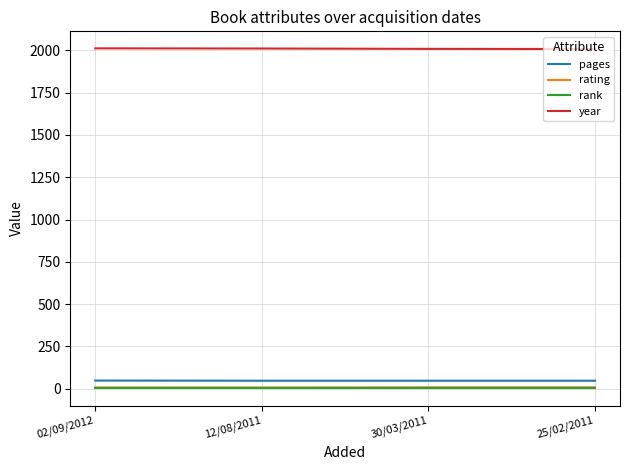

What is the greatest value displayed?

2012